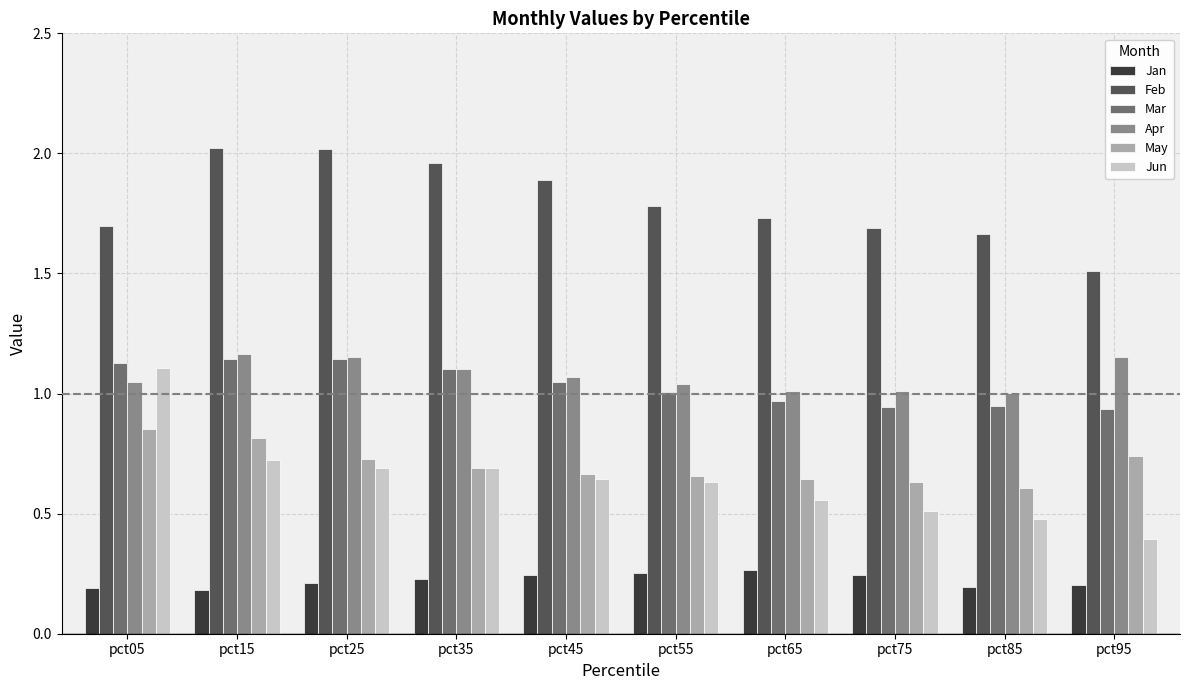

Which series has the largest total across all categories?

Feb